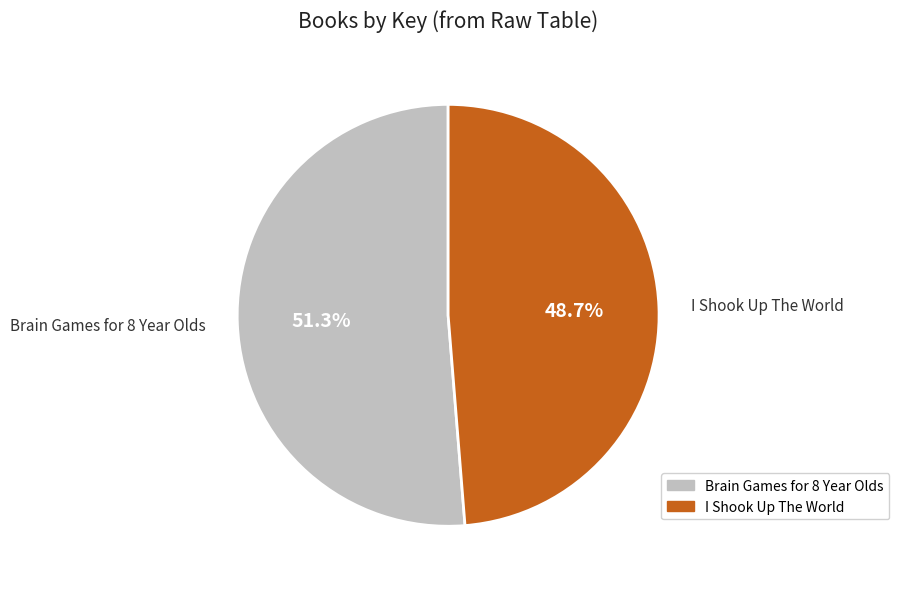

Is there a majority slice in this chart?

Yes